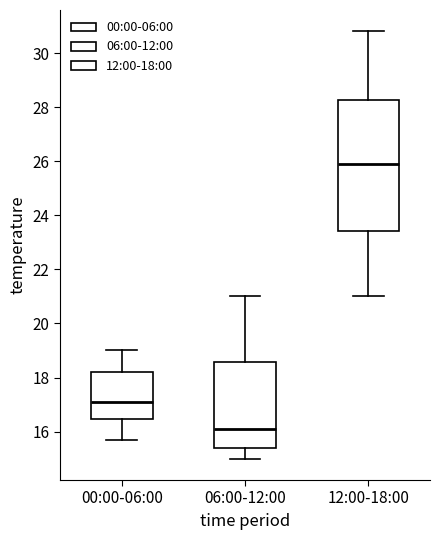

Where is the upper edge of the box for 12:00-18:00 on the y-axis? The values are not printed on the chart, so give them approximately, as read against the axis.

28.2